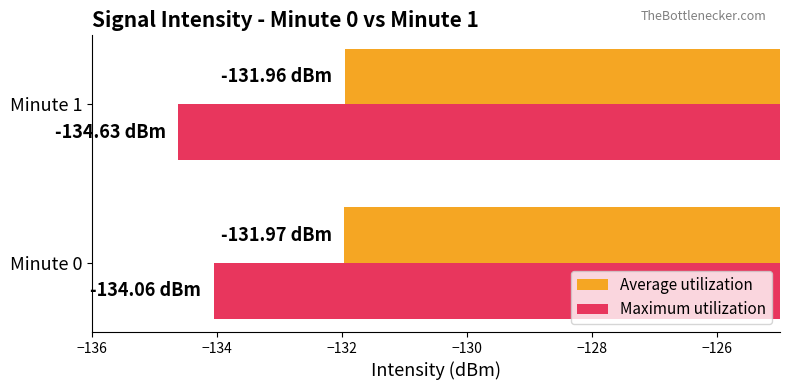

What is the difference between the Maximum utilization values at Minute 1 and Minute 0?

0.6